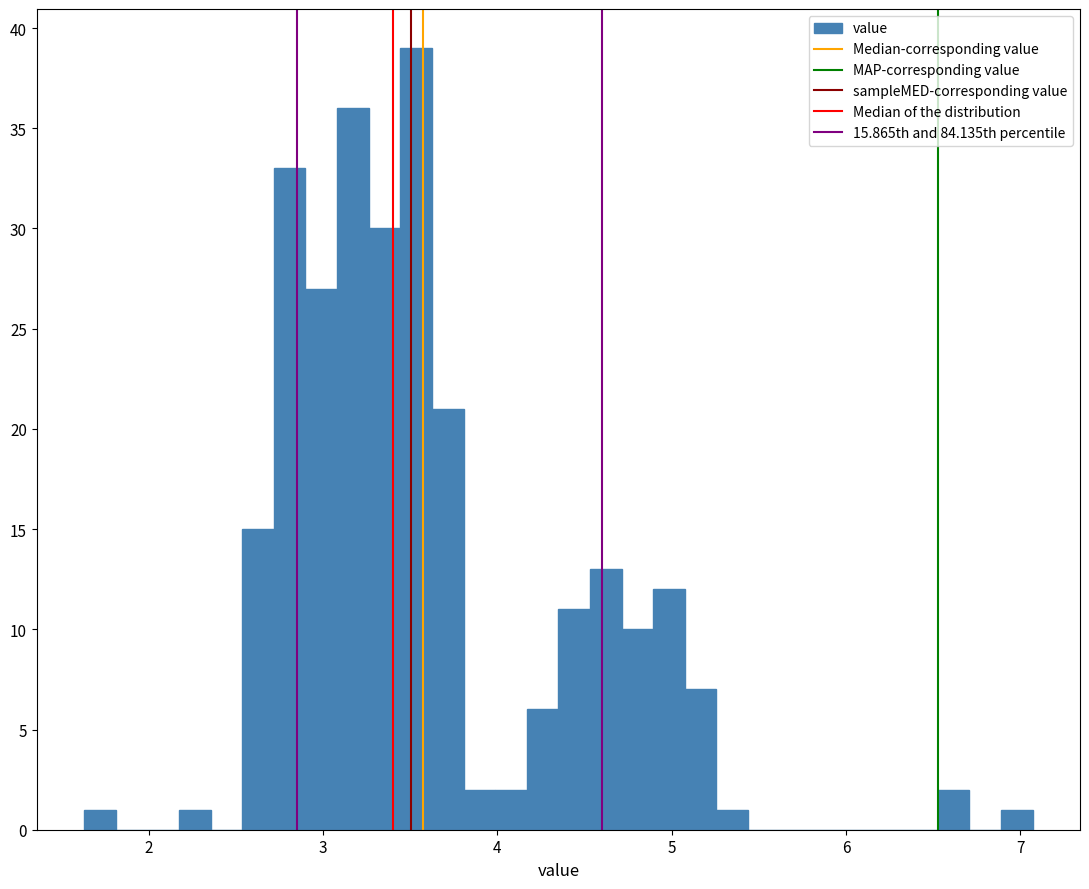

Read against the x-axis, roughly where is the centre of the tallest bar?

3.5